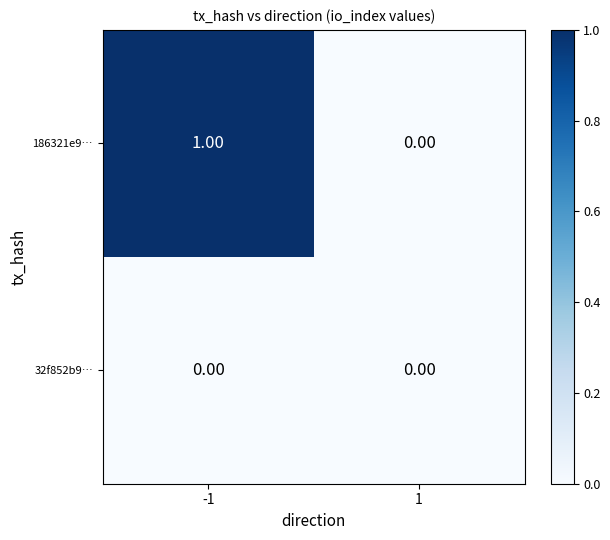

Is the value of 32f852b9… at -1 greater than the value of 186321e9… at -1?

No